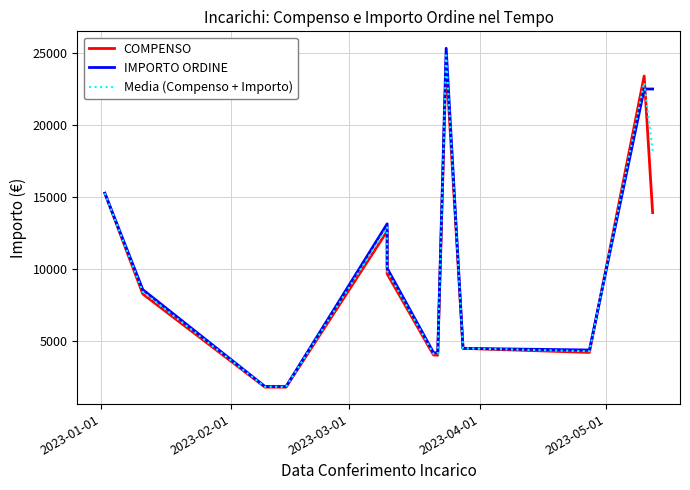

At 2023-03-01, list the series in order from smallest to largest.

COMPENSO, Media (Compenso + Importo), IMPORTO ORDINE